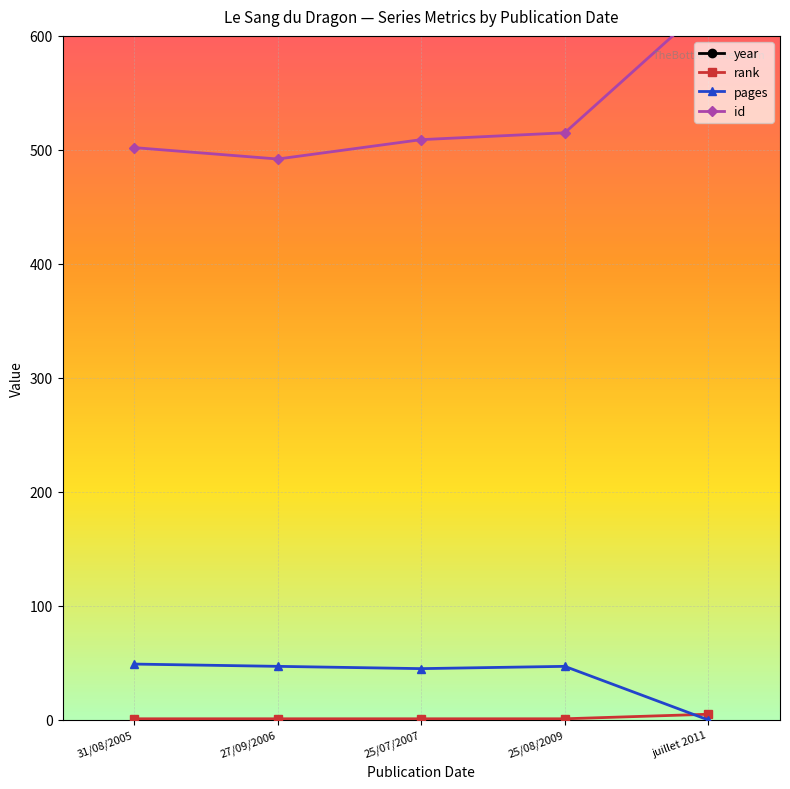

Where does the pages series first go above 47?

31/08/2005